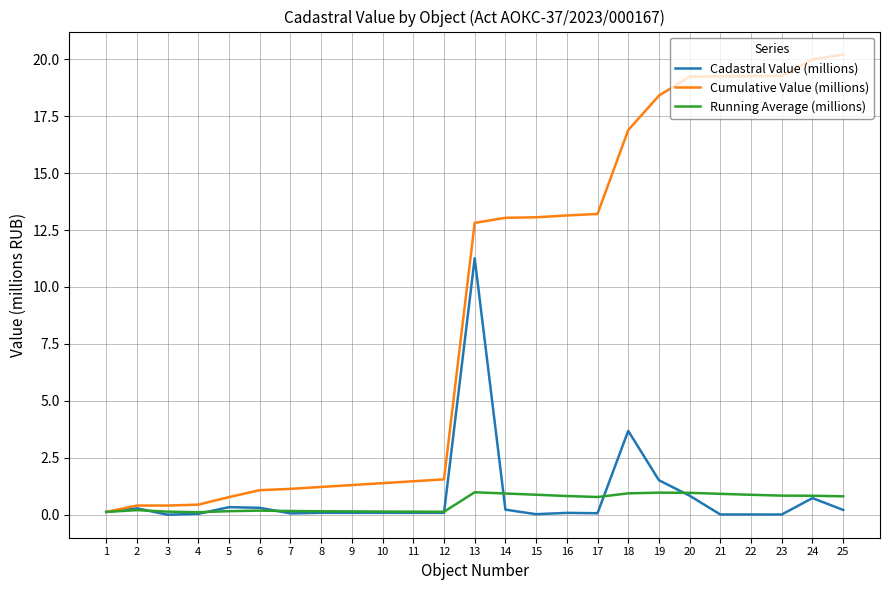

Rank the series by their maximum value, from highest to lowest.

Cumulative Value (millions), Cadastral Value (millions), Running Average (millions)